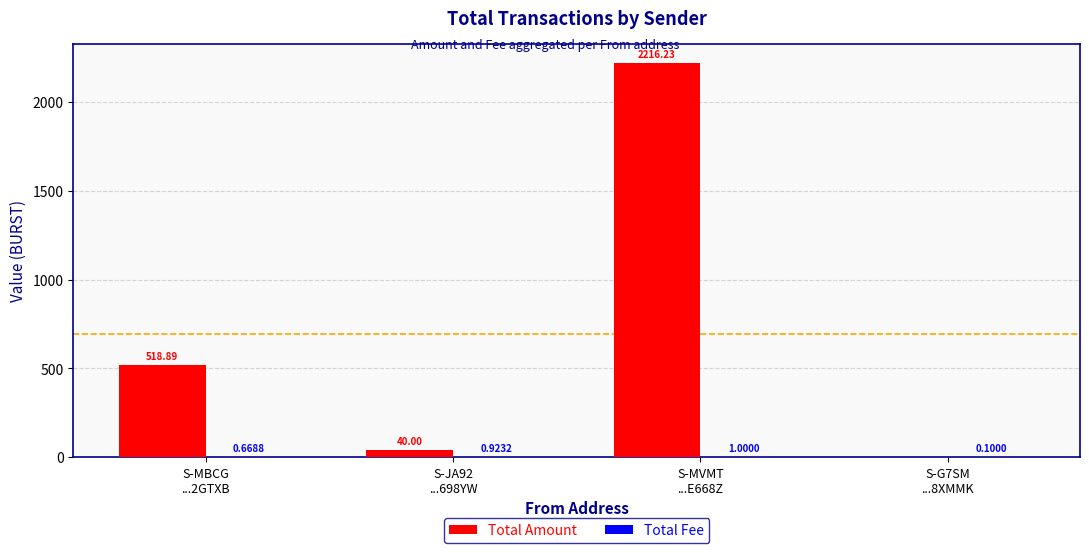

What is the sum of all Total Amount values?

2775.1